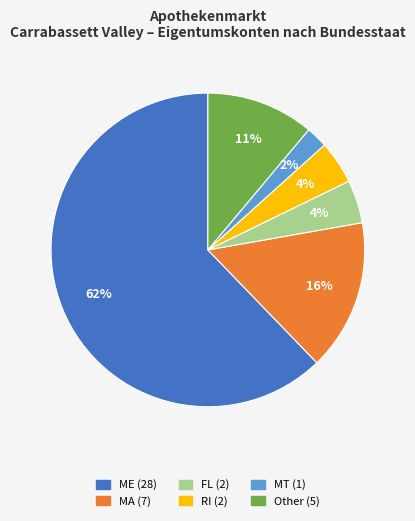

True or false: Other accounts for 11% of the total.

True